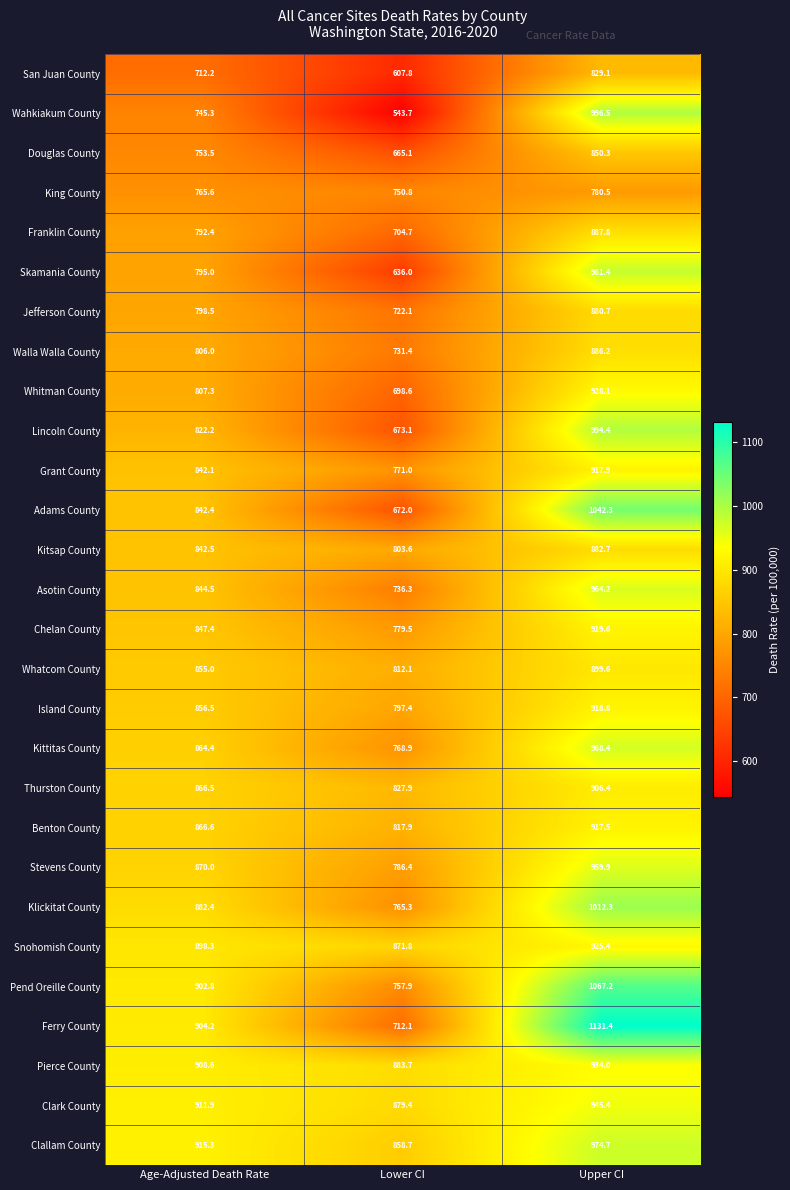

Between Age-Adjusted Death Rate and Upper CI, which series saw the biggest shift?

Wahkiakum County